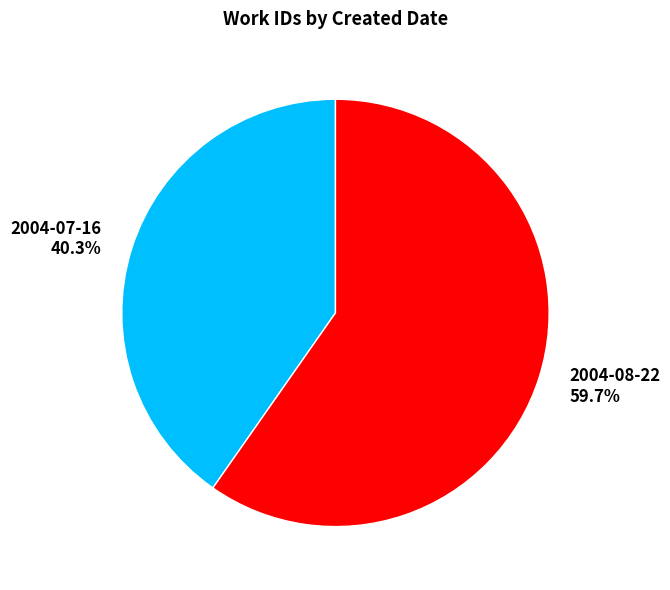

Which slice represents more than half of the pie?

2004-08-22